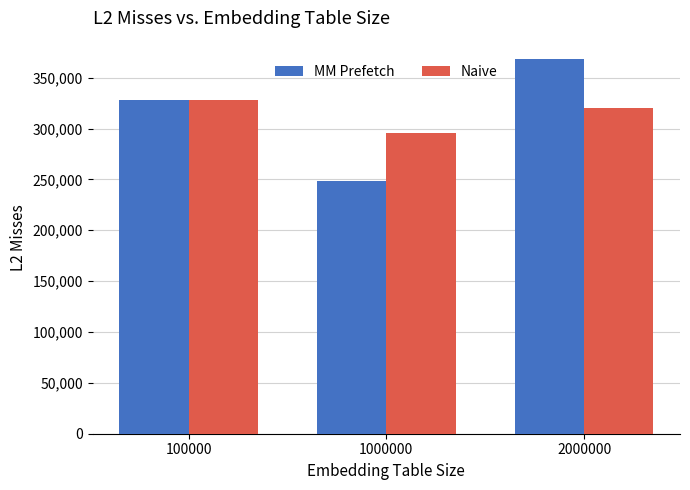

How many values in the Naive series are below 320000?

1